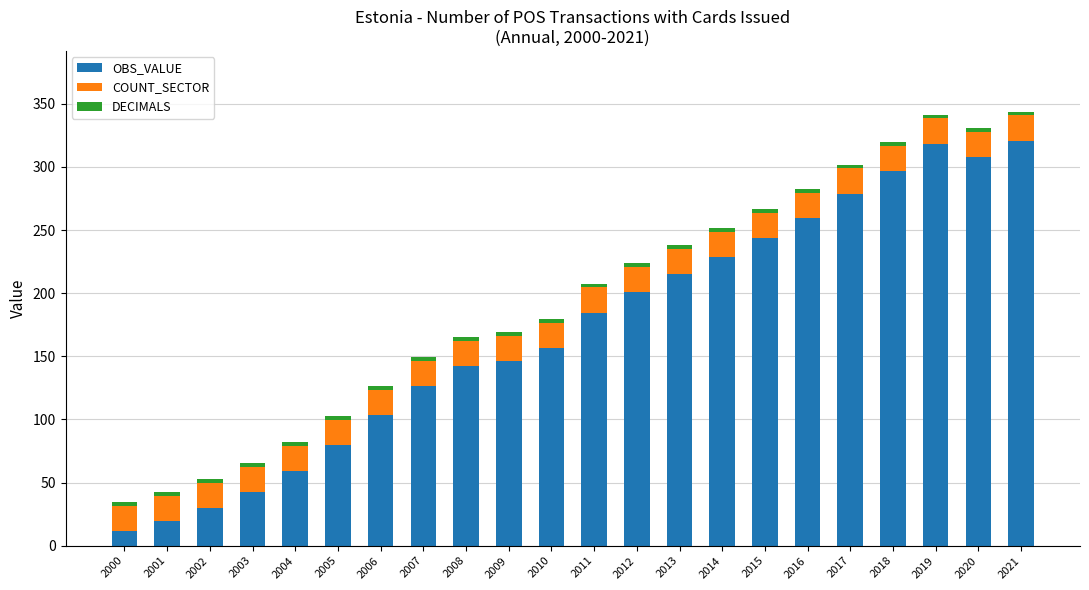

Are the bars grouped side by side (vs. stacked)?

No